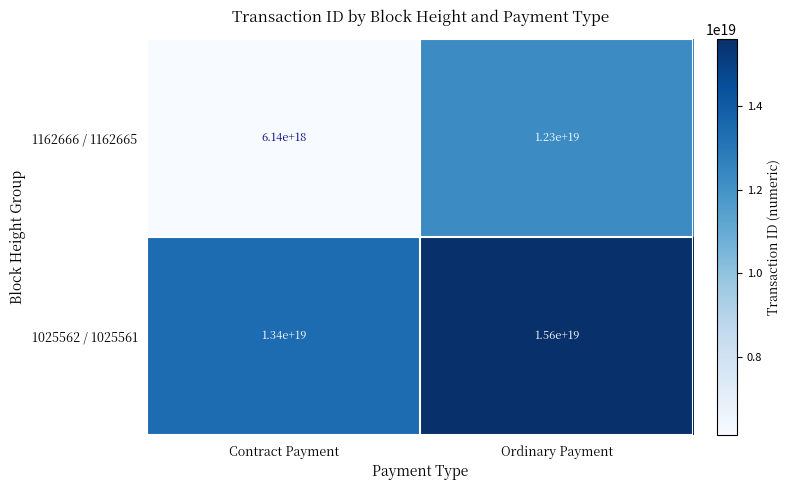

True or false: 1025562 / 1025561 has a value of 13400000000000000000 at Contract Payment.

True